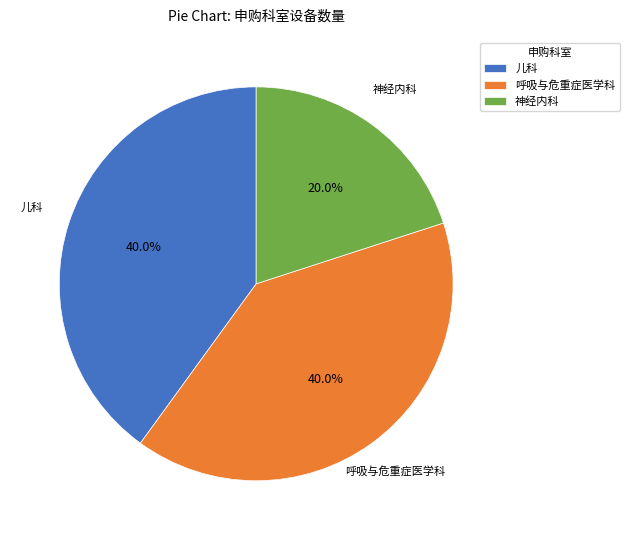

To the nearest percent, what percentage of the pie is 神经内科?

20%